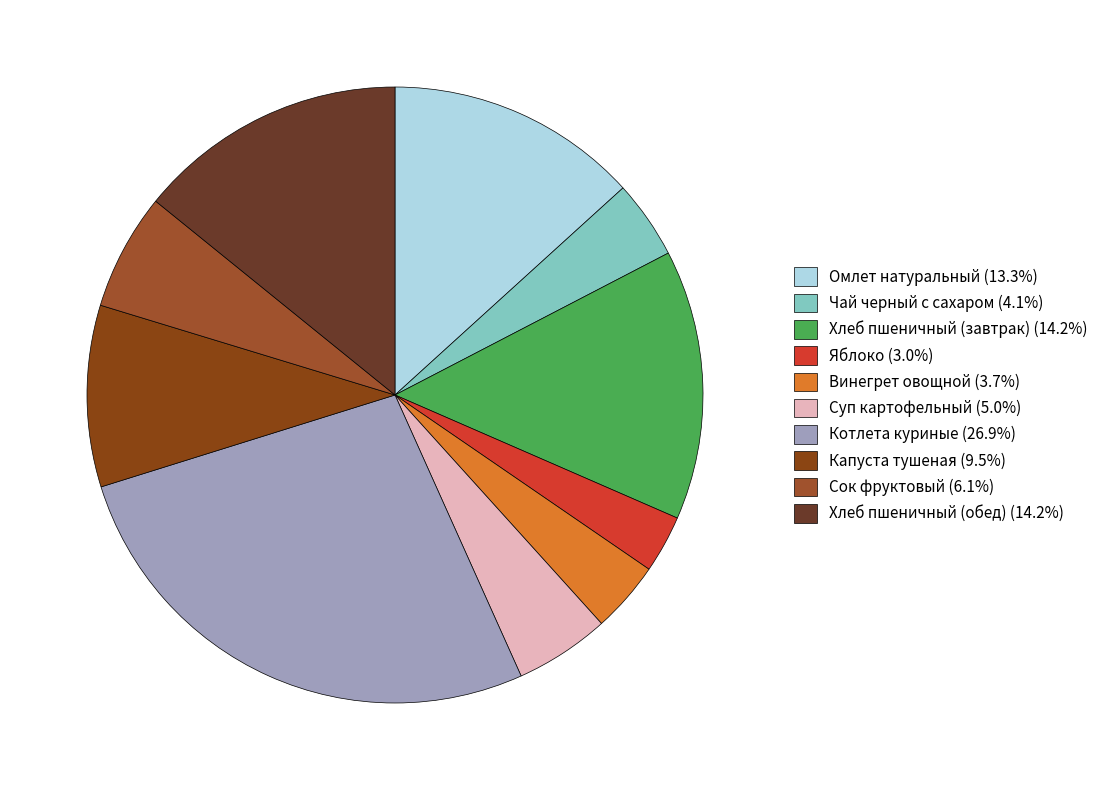

To the nearest percent, what is the average slice percentage?

10%